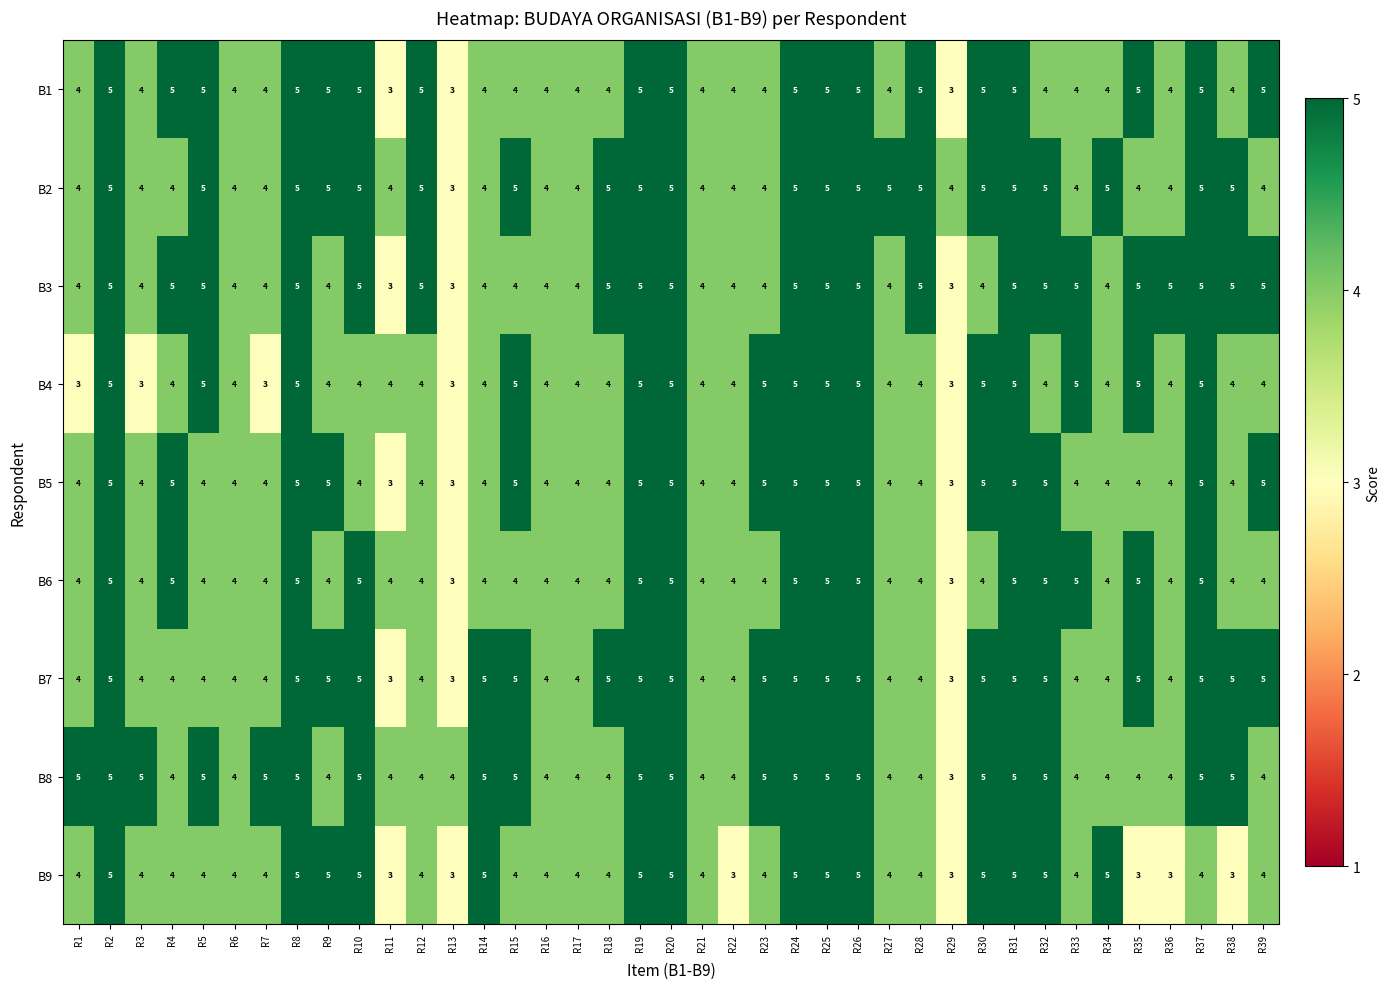

Is it true that B8 equals 4 at R22?

True